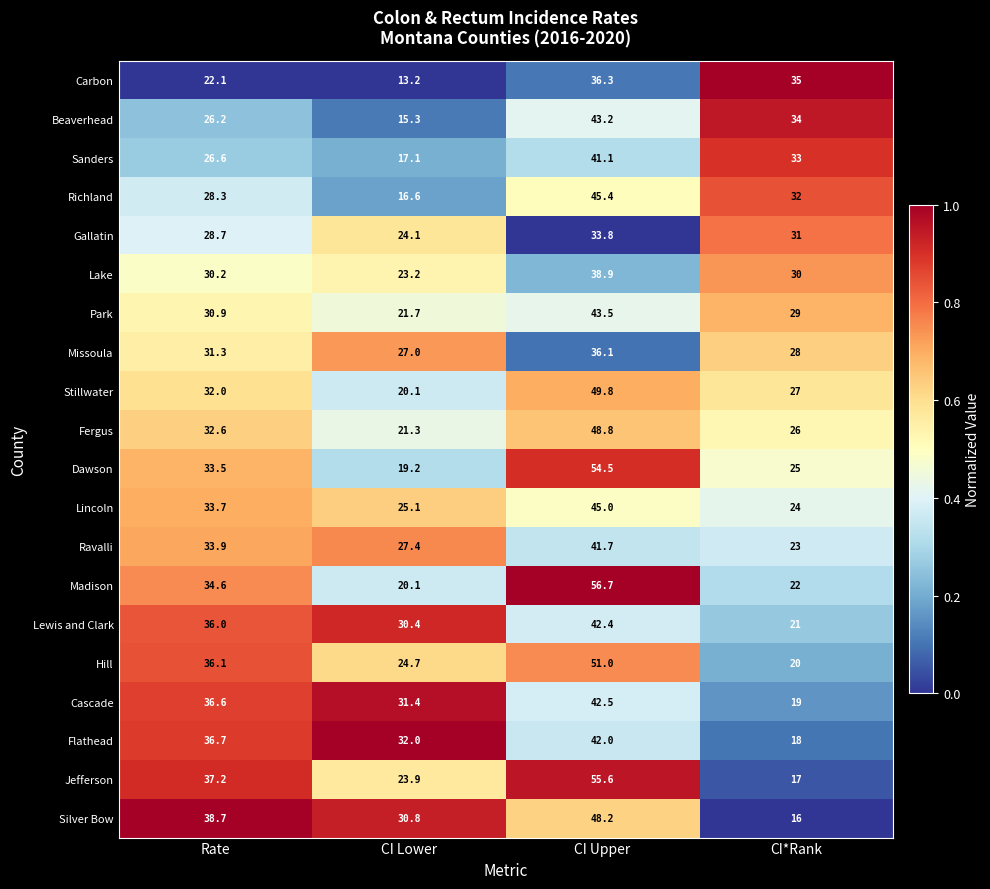

Which series has the widest spread of values?

Jefferson